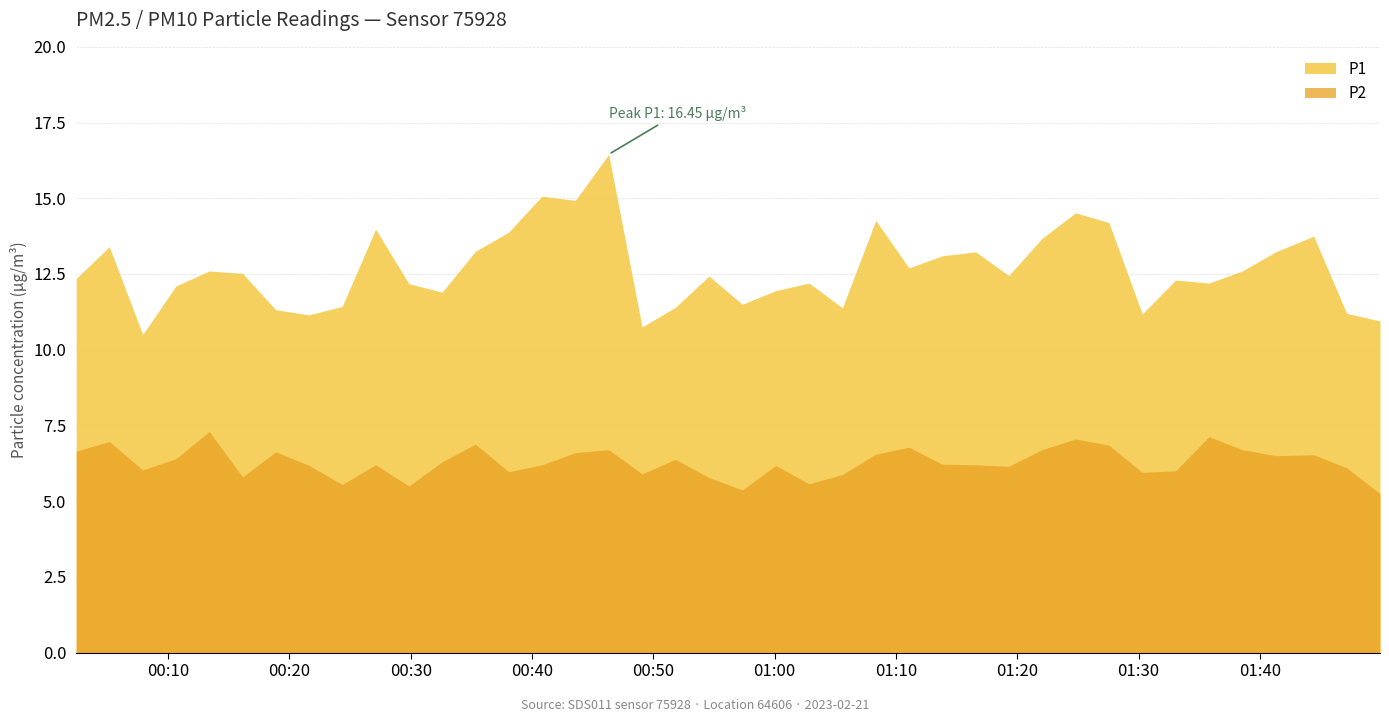

What is the difference between the second highest and minimum values in the P2 series?

1.9